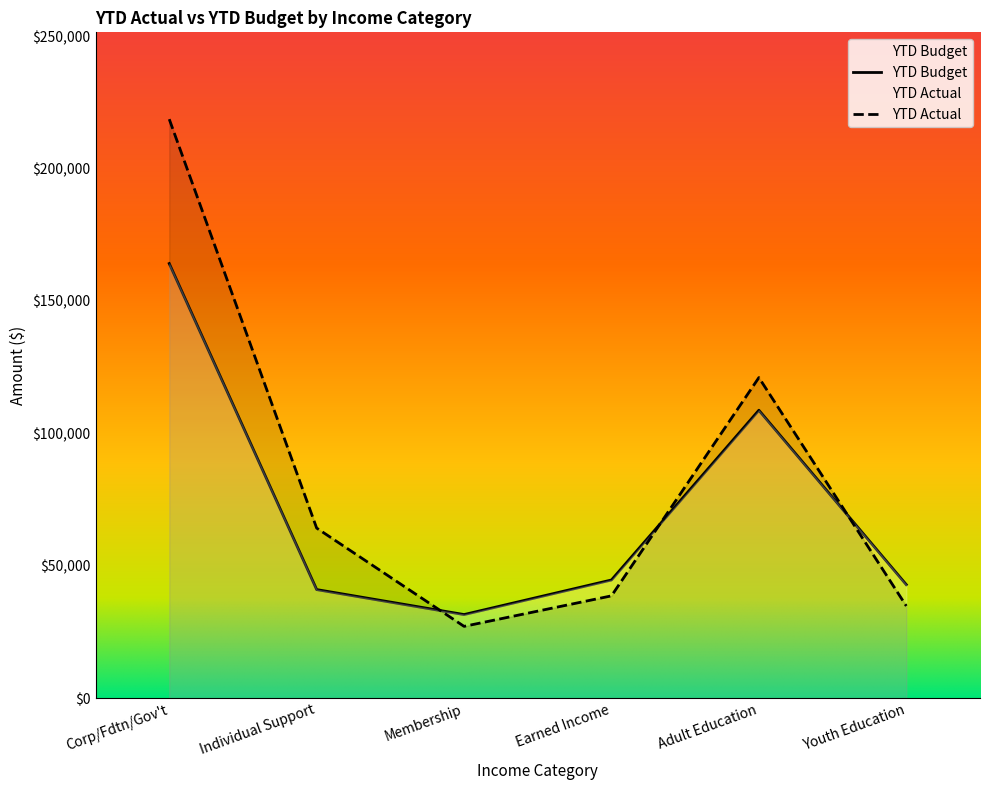

What are all the series names shown in the legend?

YTD Actual, YTD Budget